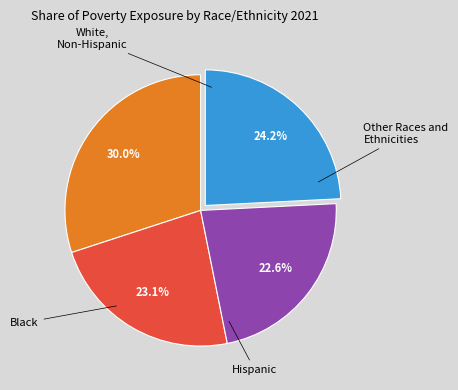

Is there any slice that represents more than half of the pie?

No